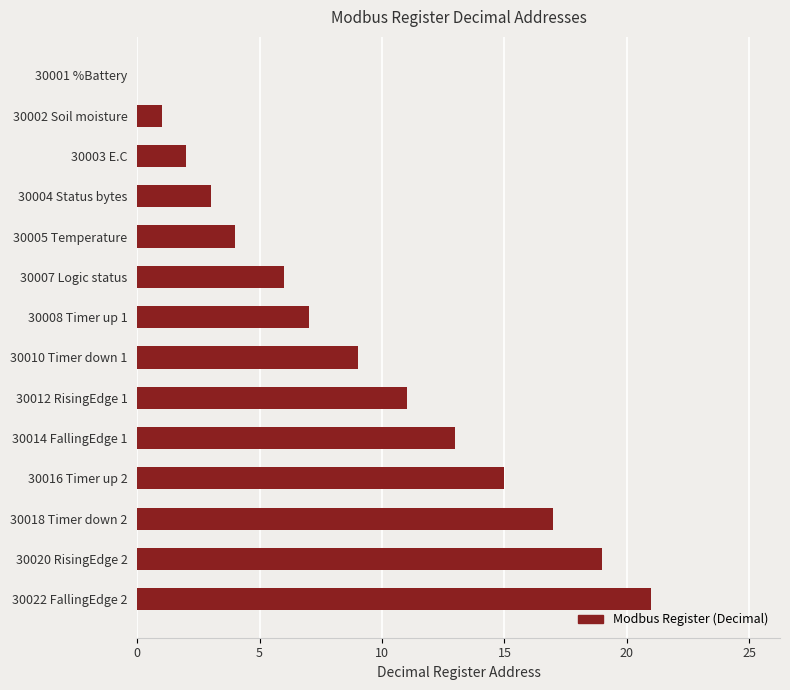

True or false: the data shows 2 at 30005 Temperature.

False